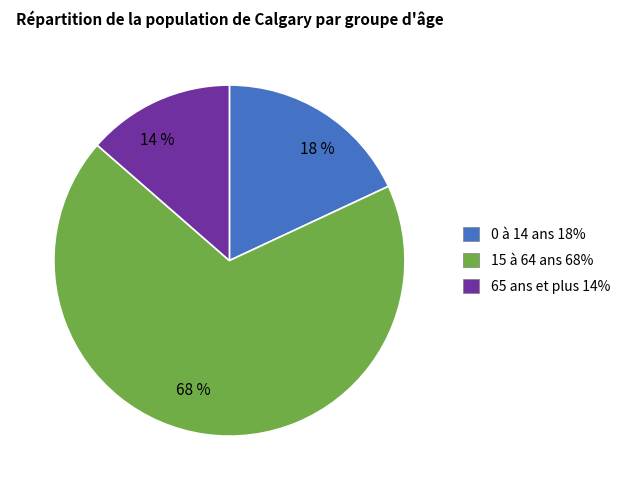

Which has a higher value, 18 % or 14 %?

18 %